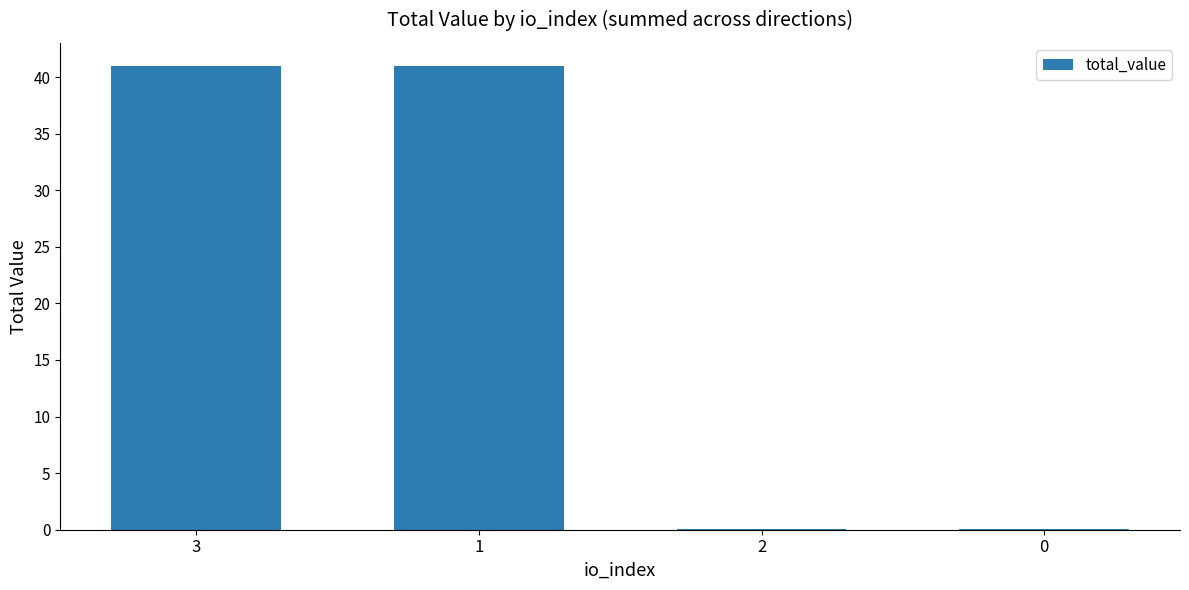

What is the greatest value displayed?

41.0